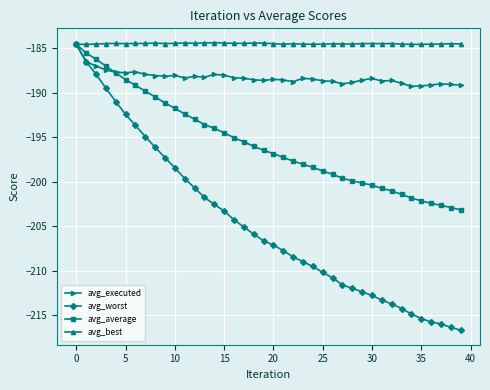

True or false: avg_executed has more than 1 points higher than both neighbors.

True